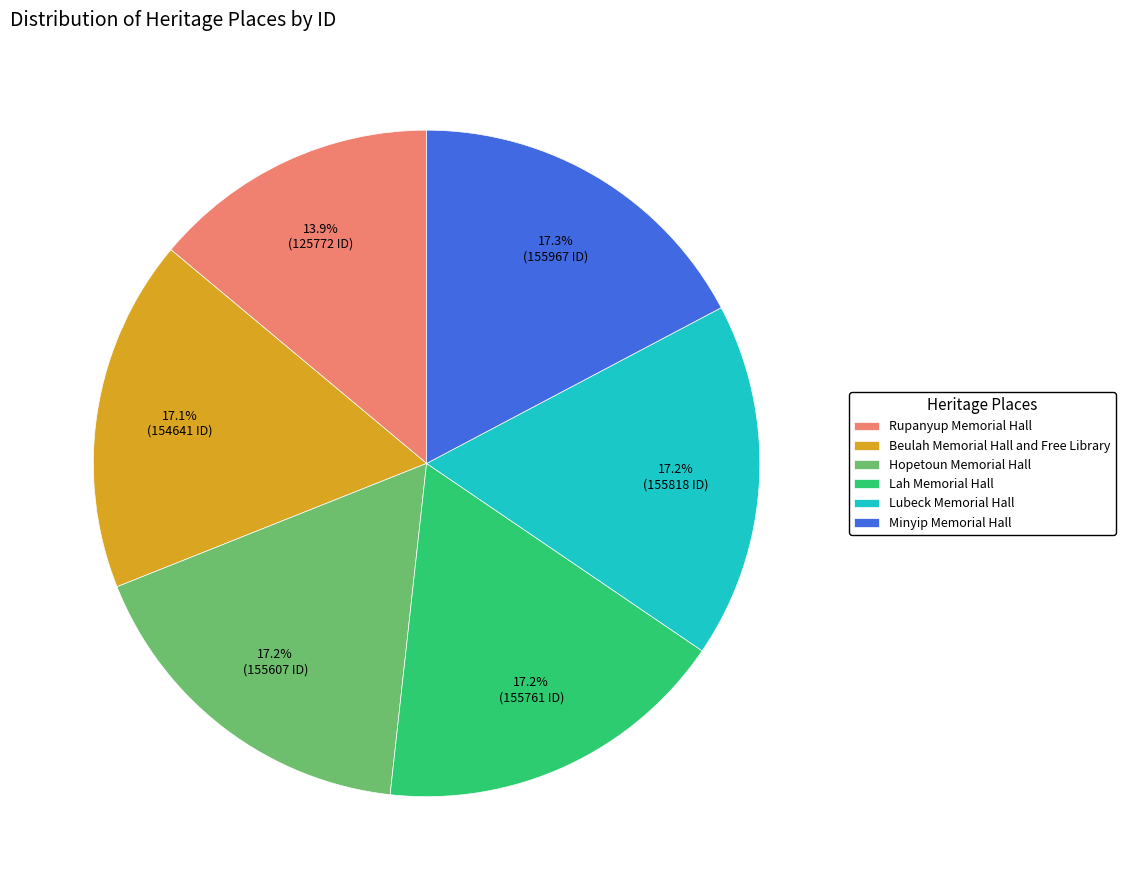

To the nearest percent, what portion does Minyip Memorial Hall represent?

17%